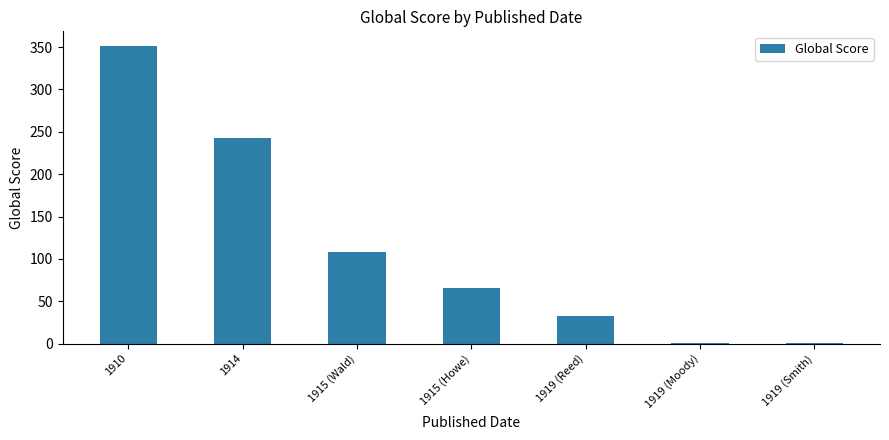

True or false: the data shows 351 at 1910.

True